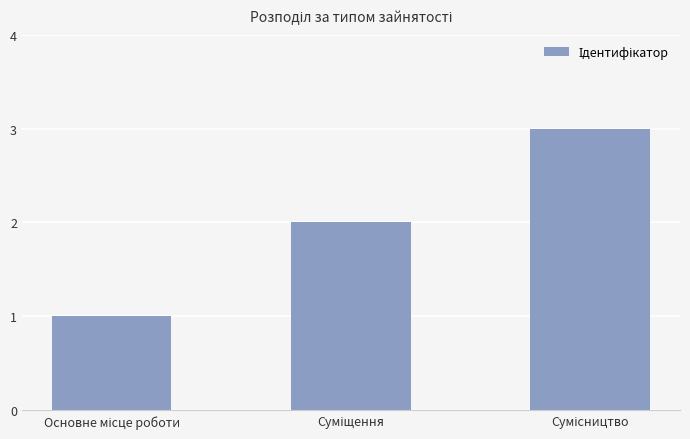

What is the sum of all values?

6